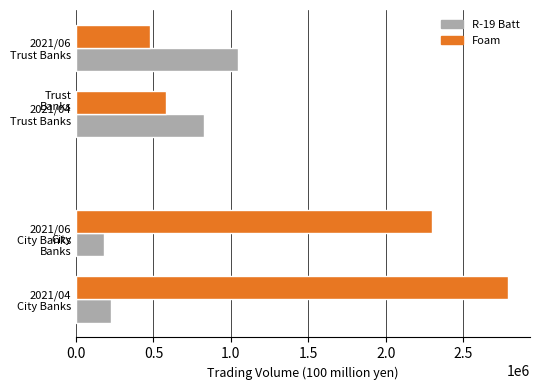

What is the sum of all Foam values?

6144417